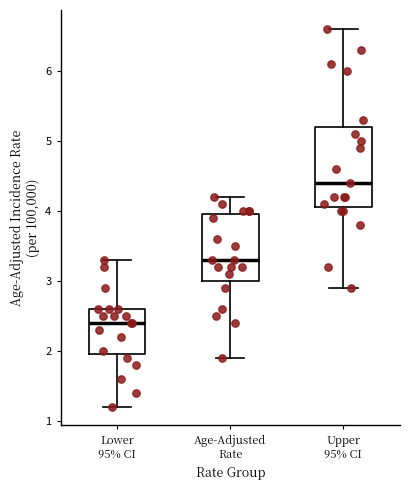

Which box is the tallest, from its lower edge to its upper edge?

Upper 95% CI